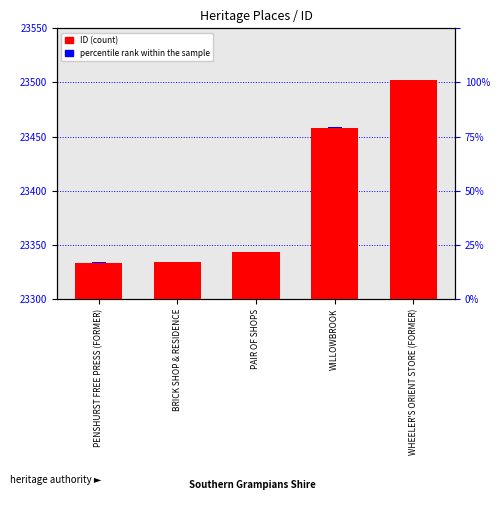

Reading left to right, transcribe all the data shown in this chart.

ID (count): 23333.0	23334.0	23343.0	23458.0	23502.0
percentile rank within the sample: 0.3	0.3	0.3	0.3	0.3